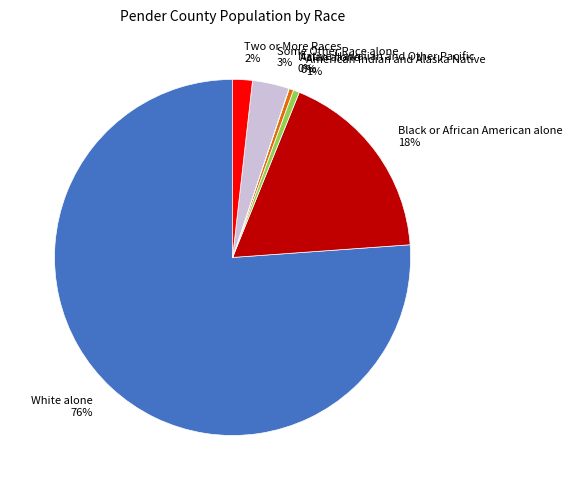

Does Two or More Races account for over 50% of the chart?

No